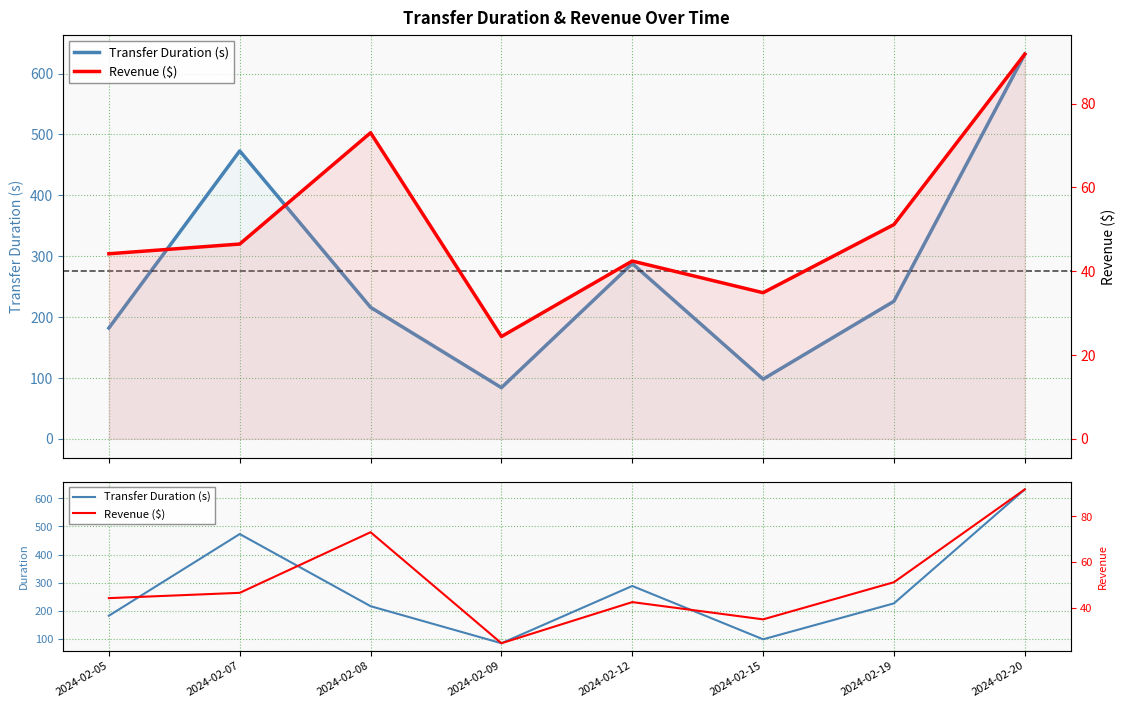

Reading left to right, extract all data points from this chart.

Transfer Duration (s): 182.0	473.0	216.0	84.0	288.0	98.0	226.0	632.0
Revenue ($): 44.2	46.5	73.0	24.4	42.4	34.9	51.1	91.8